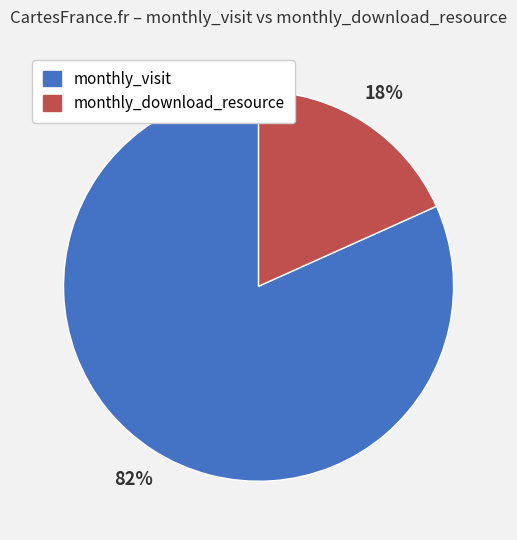

True or false: monthly_download_resource accounts for 13% of the total.

False